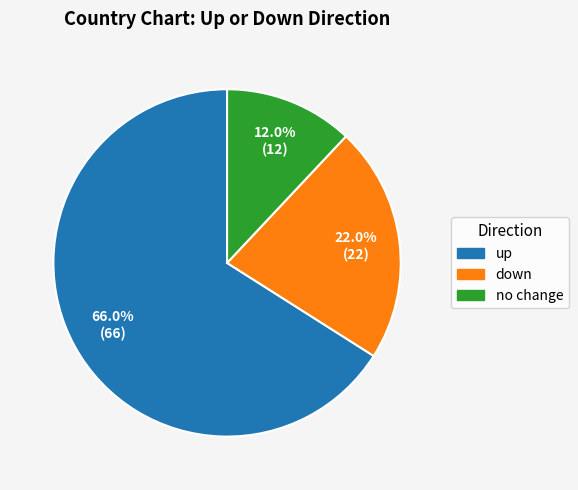

Is there any slice that represents more than half of the pie?

Yes